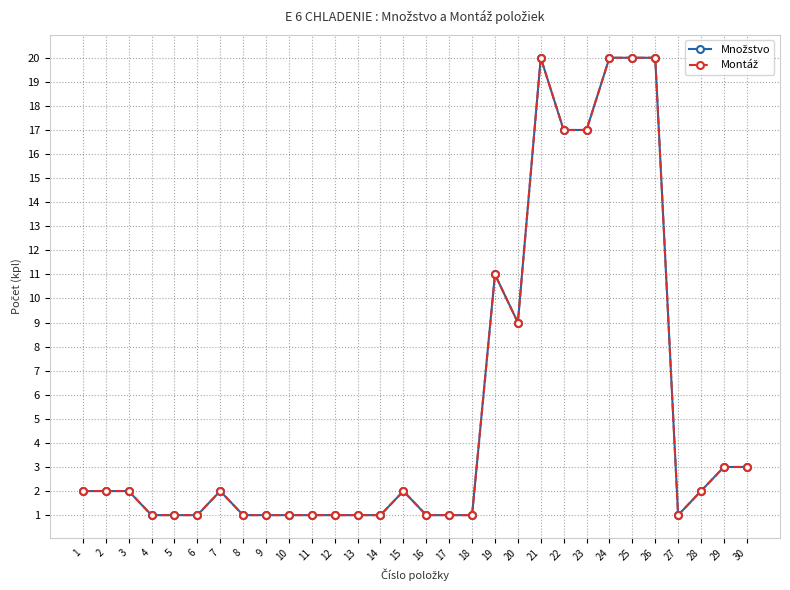

Reading left to right, extract all data points from this chart.

Množstvo: 2	2	2	1	1	1	2	1	1	1	1	1	1	1	2	1	1	1	11	9	20	17	17	20	20	20	1	2	3	3
Montáž: 2	2	2	1	1	1	2	1	1	1	1	1	1	1	2	1	1	1	11	9	20	17	17	20	20	20	1	2	3	3